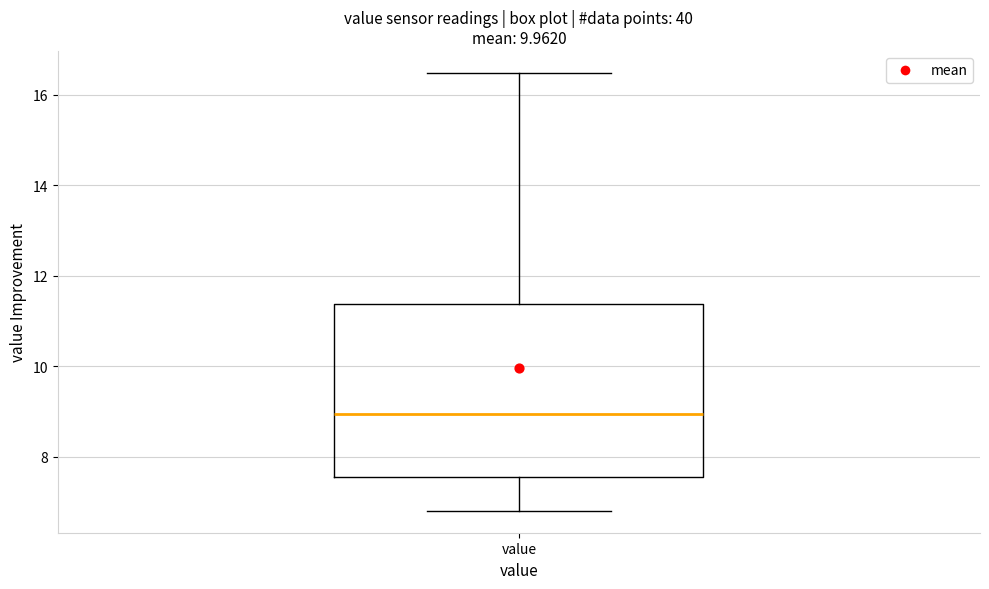

Read this box plot against the y-axis: the position of the median line, the range covered by the box, and the ends of both whiskers. The values are not printed on the chart, so give them approximately, as read against the axis.

median 9.0, box 7.6 to 11.4, whiskers 6.8 to 16.4